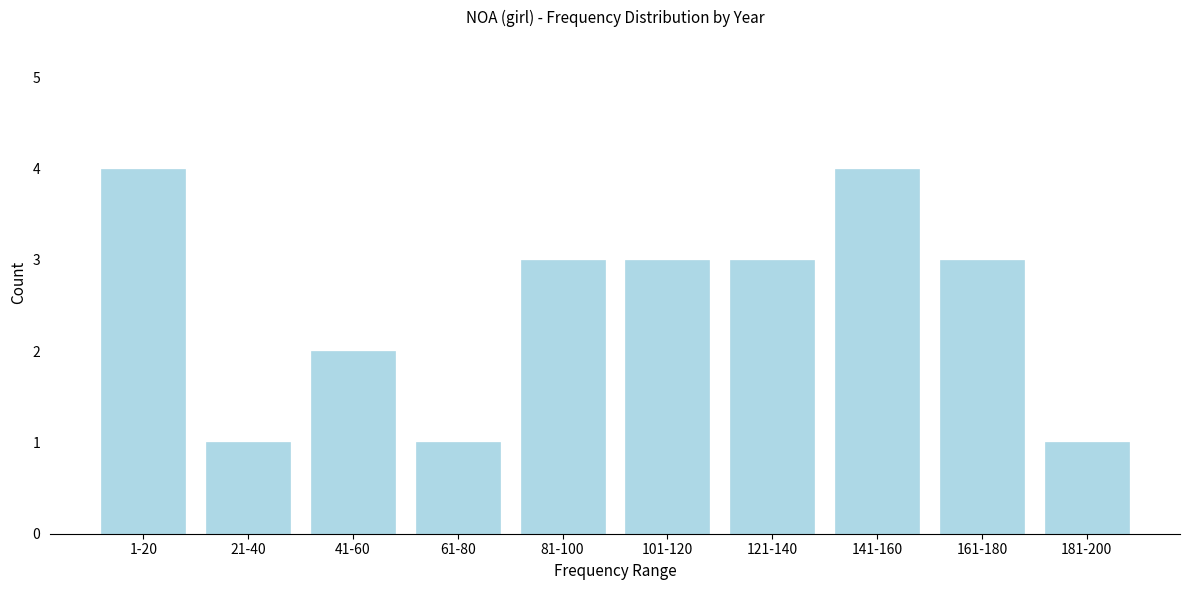

Reading left to right, what are all the values shown in this chart?

4	1	2	1	3	3	3	4	3	1